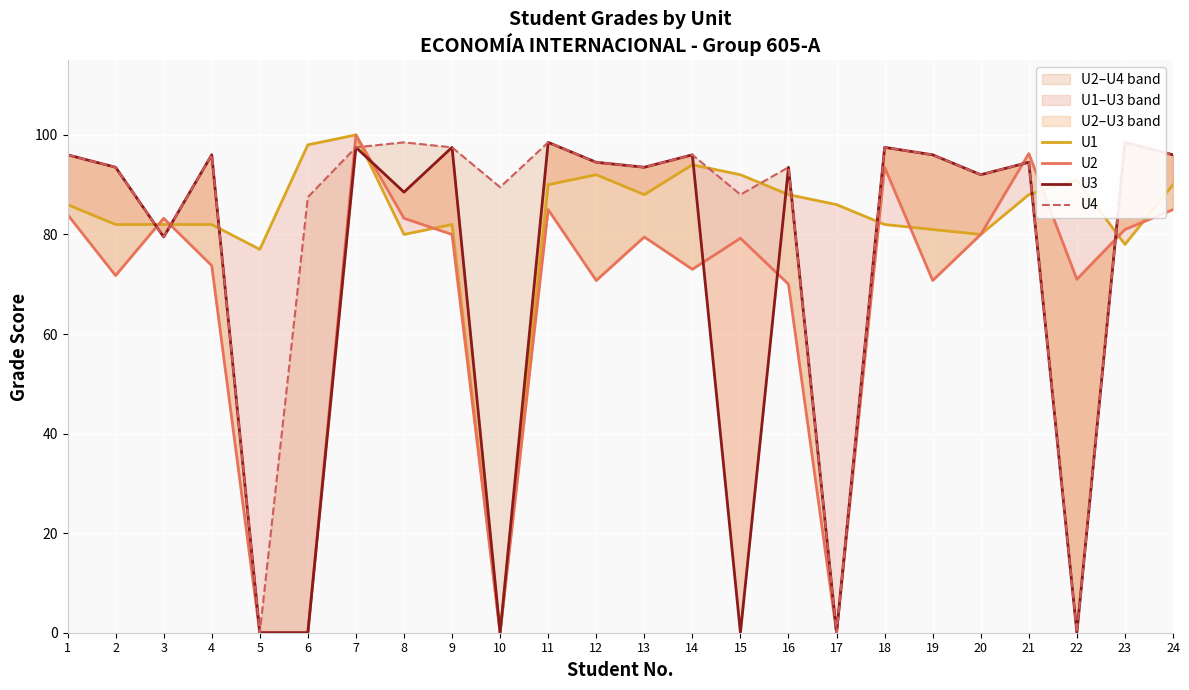

How many distinct data groups are displayed?

4